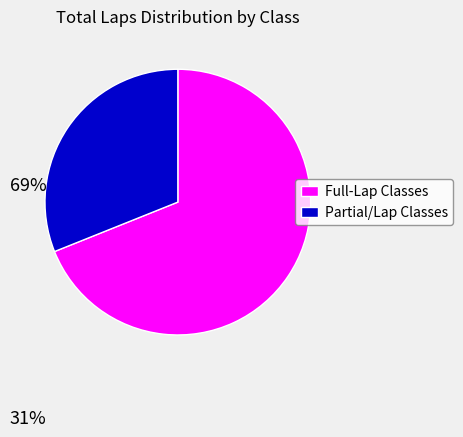

Is there a majority slice in this chart?

Yes